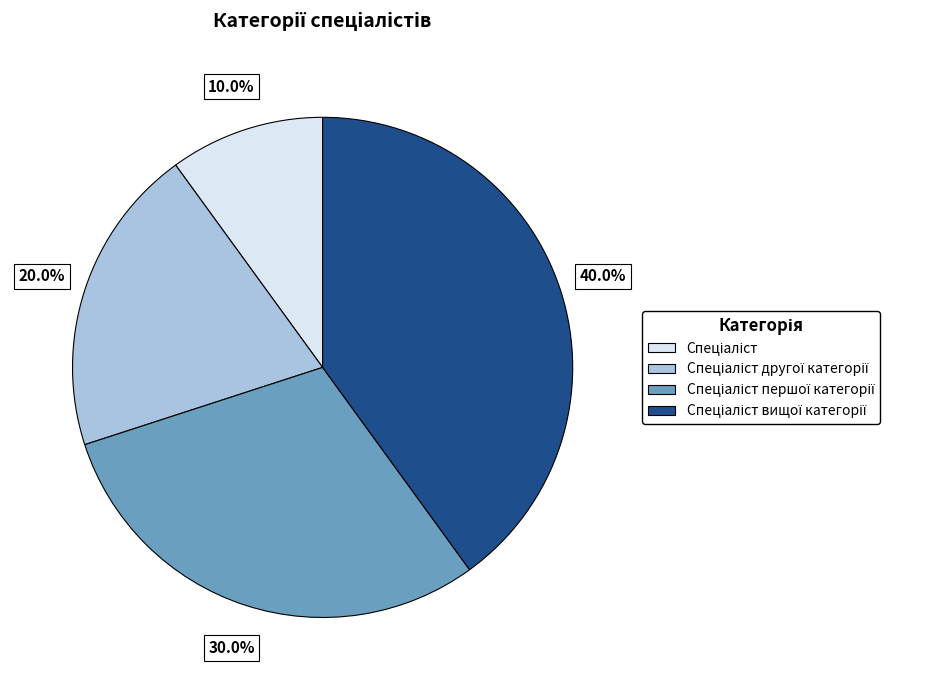

Is there a majority slice in this chart?

No